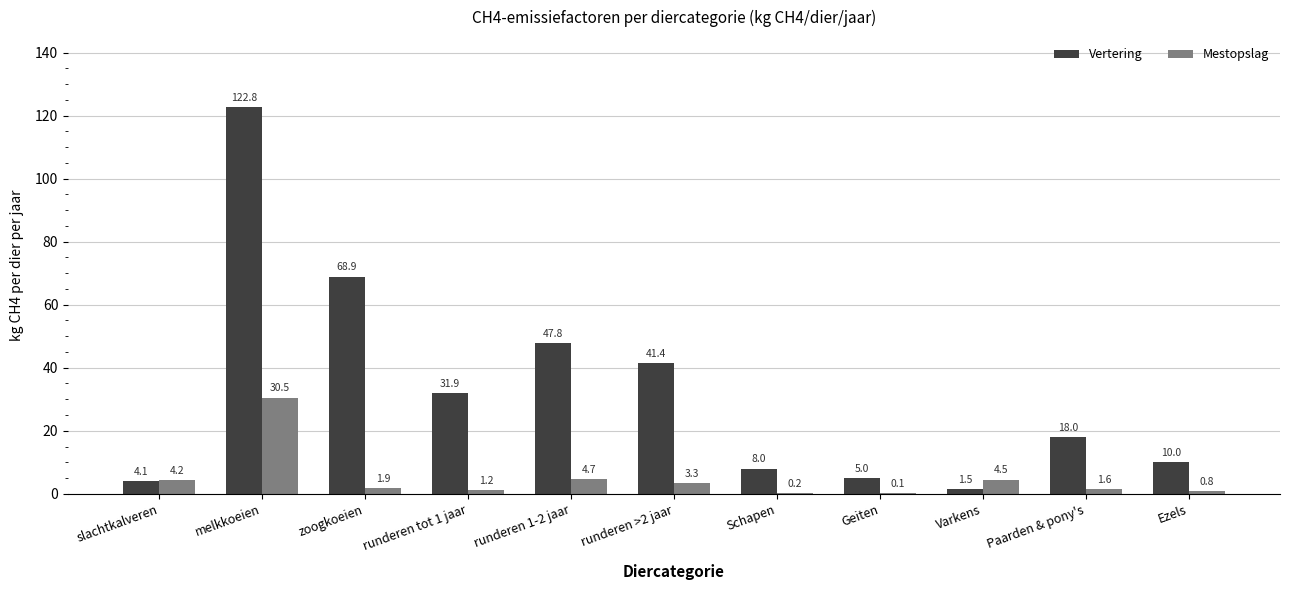

How many series are shown in this chart?

2